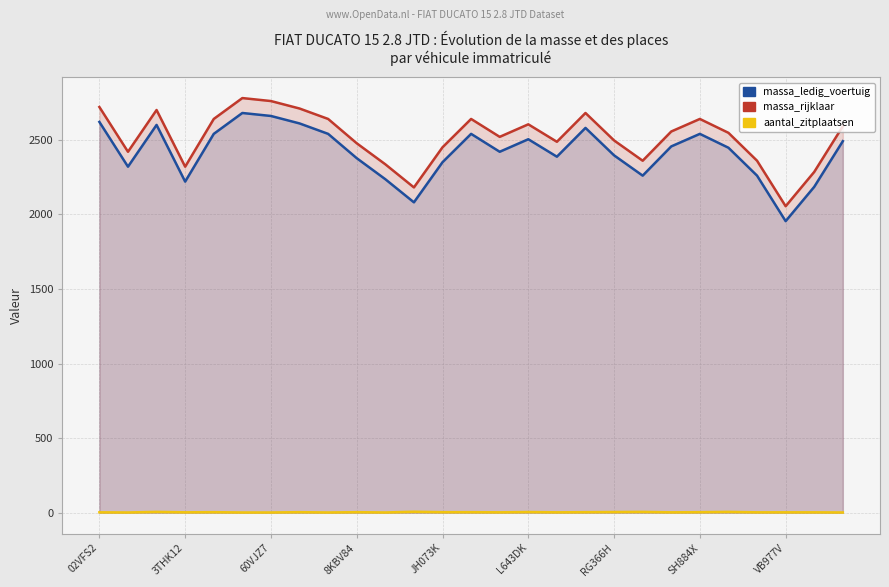

What are all the series names shown in the legend?

massa_ledig_voertuig, massa_rijklaar, aantal_zitplaatsen